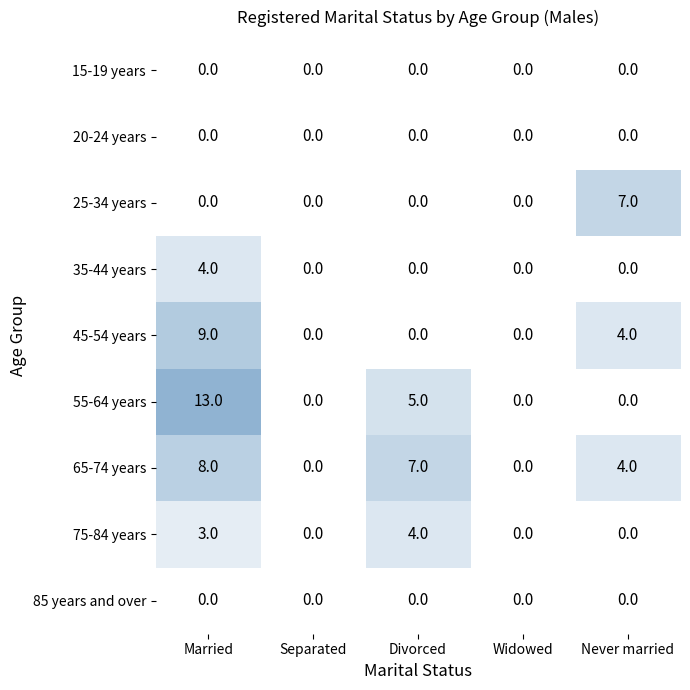

What is the average value of the Divorced series?

2